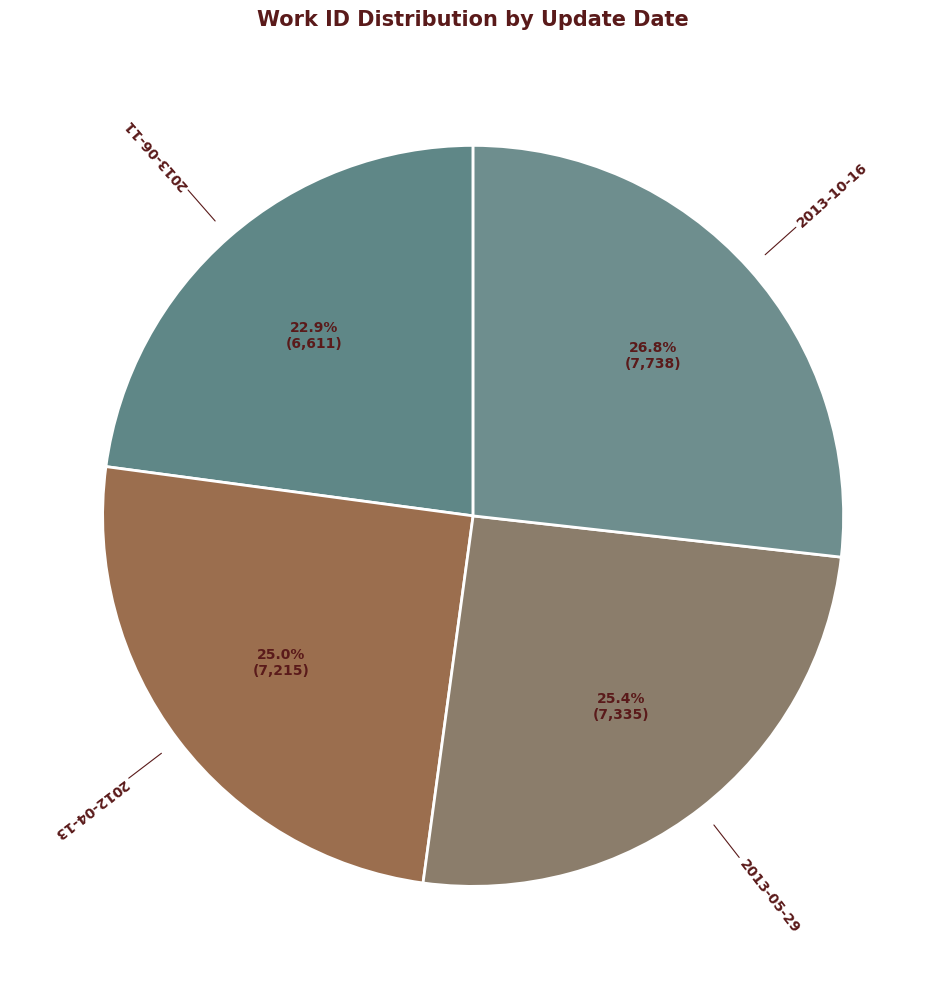

To the nearest percent, what is the difference between the largest and smallest slice percentages?

4%